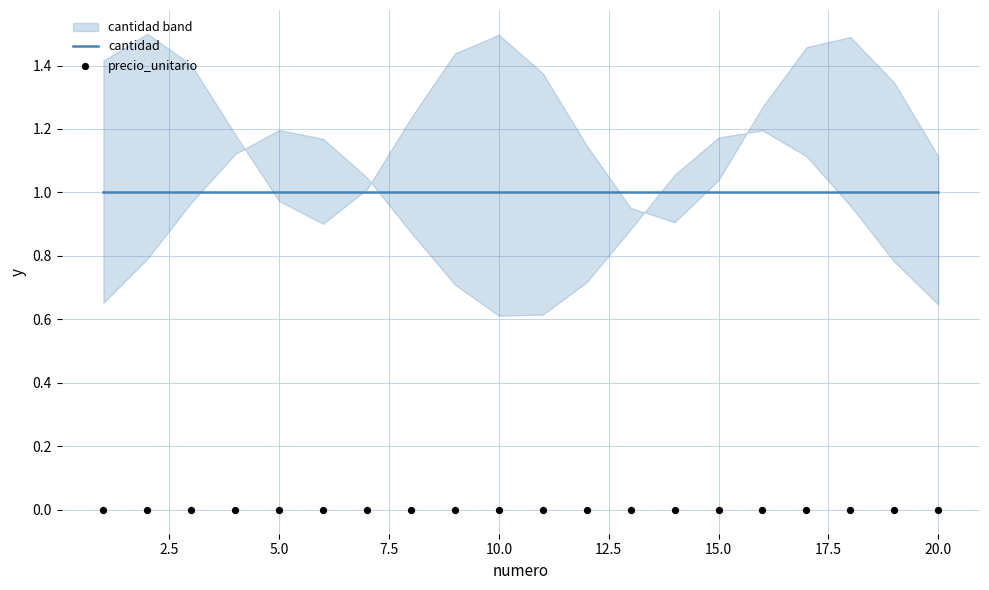

At how many categories does at least one series exceed 0?

20